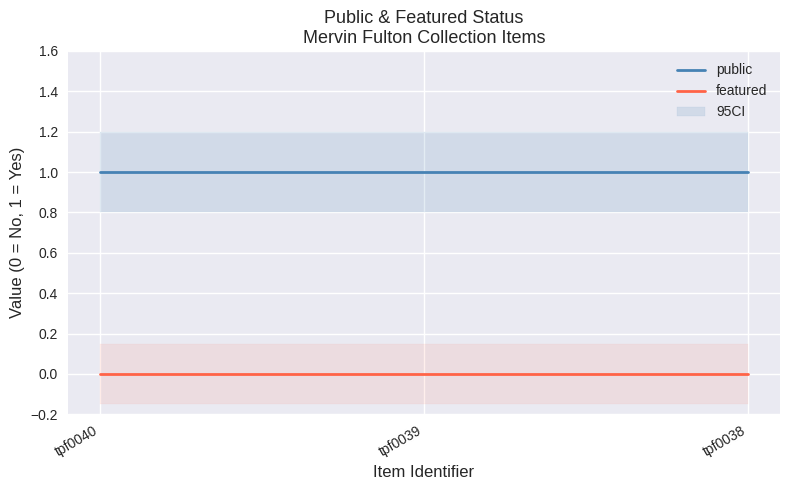

Does the chart display data point markers on the line(s)?

No